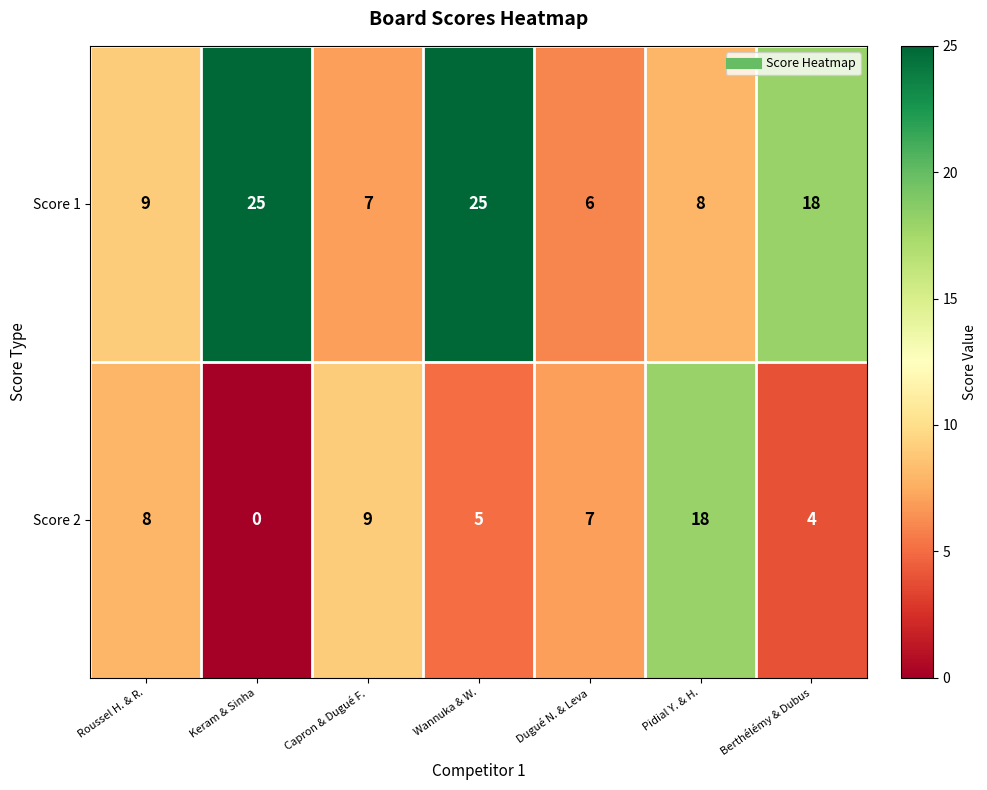

True or false: Score 2 has a value of 8 at Keram & Sinha.

False